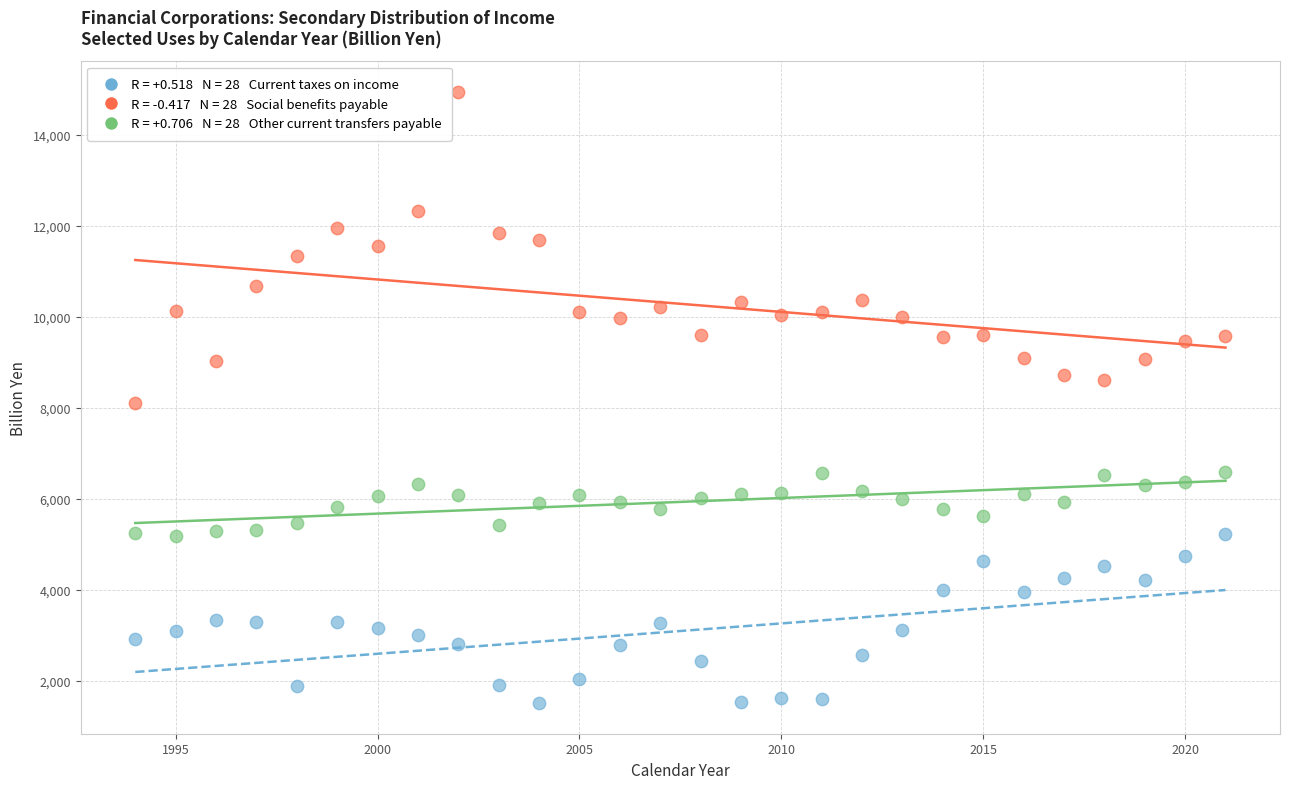

Across all data points, what is the range of X values (max minus min)?

27.0